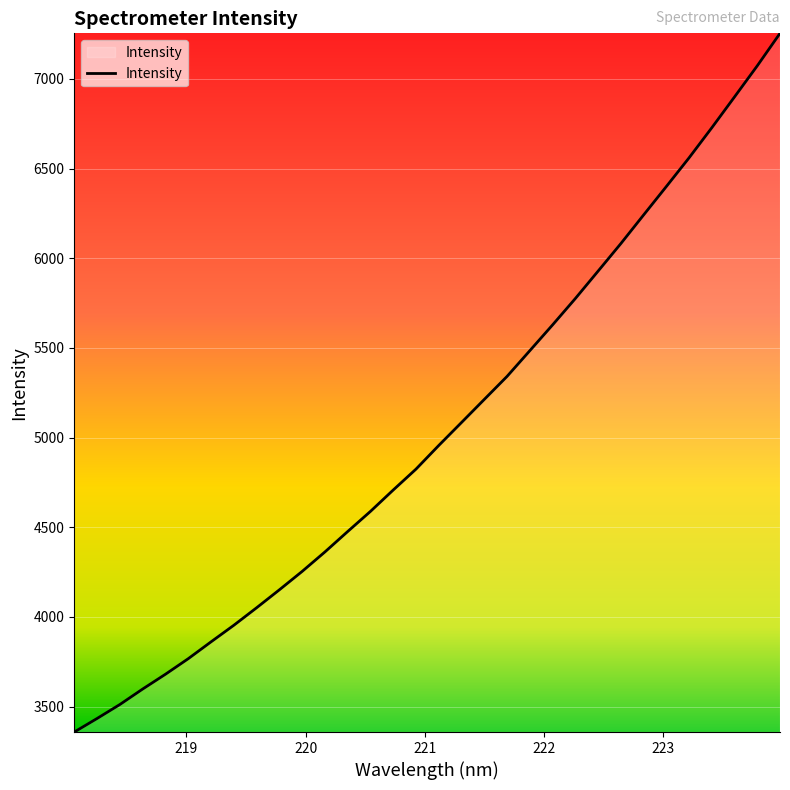

What is the smallest value displayed?

3358.5